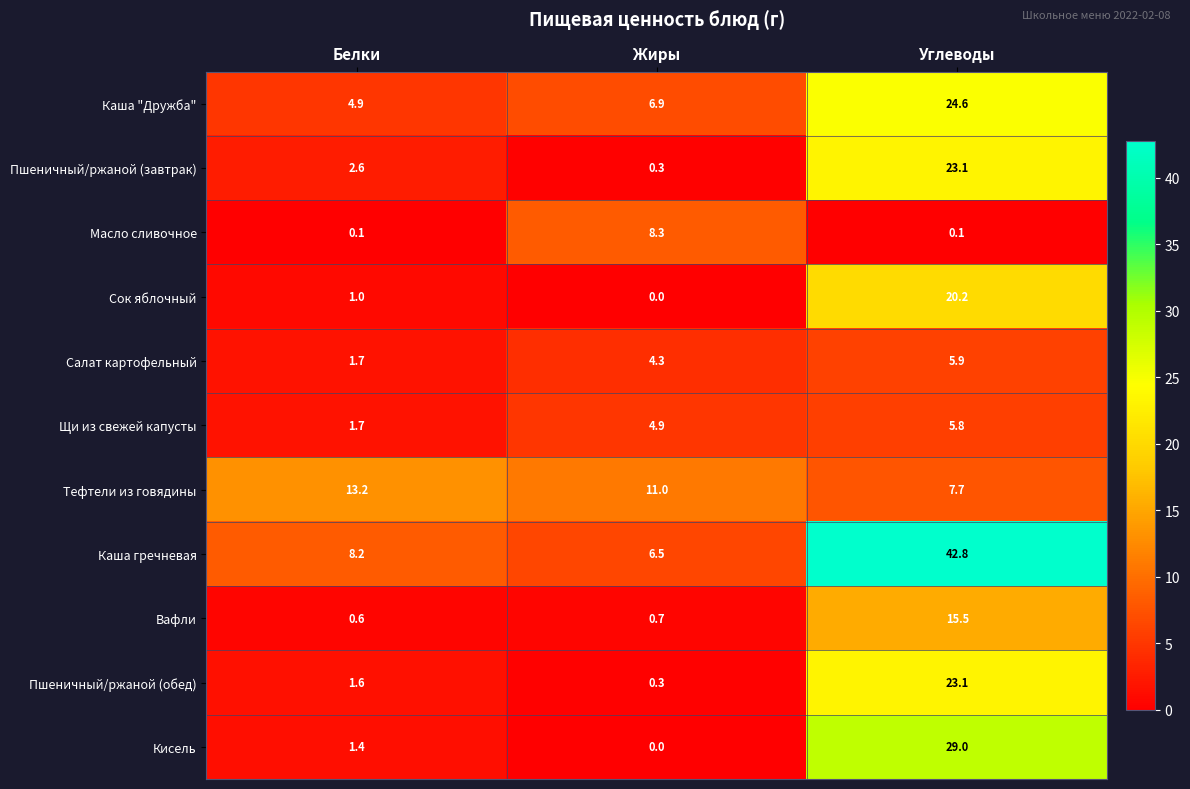

Which series has the largest total across all categories?

Каша гречневая